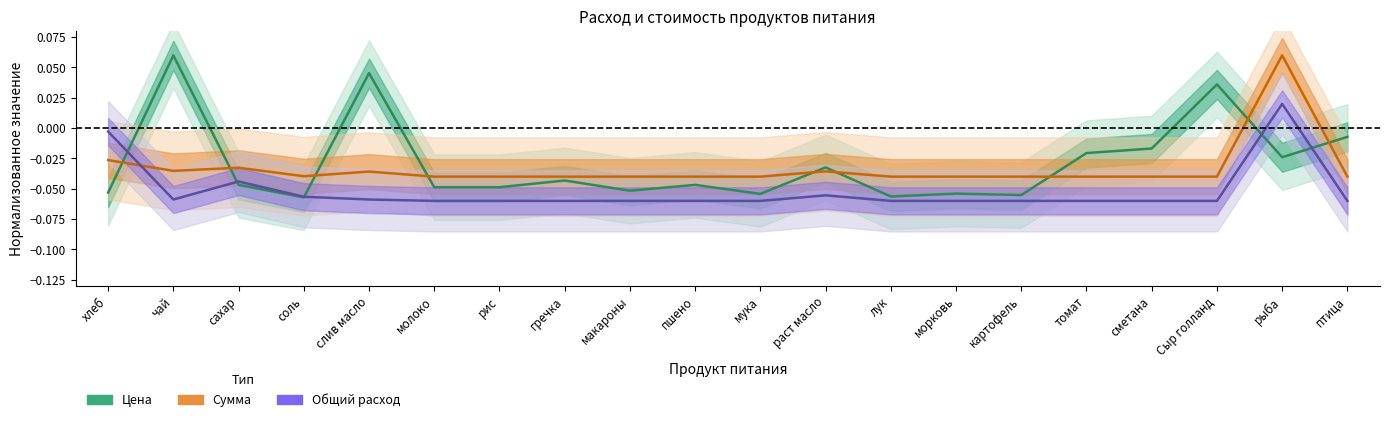

What are all the series names shown in the legend?

Цена, Сумма, Общий расход